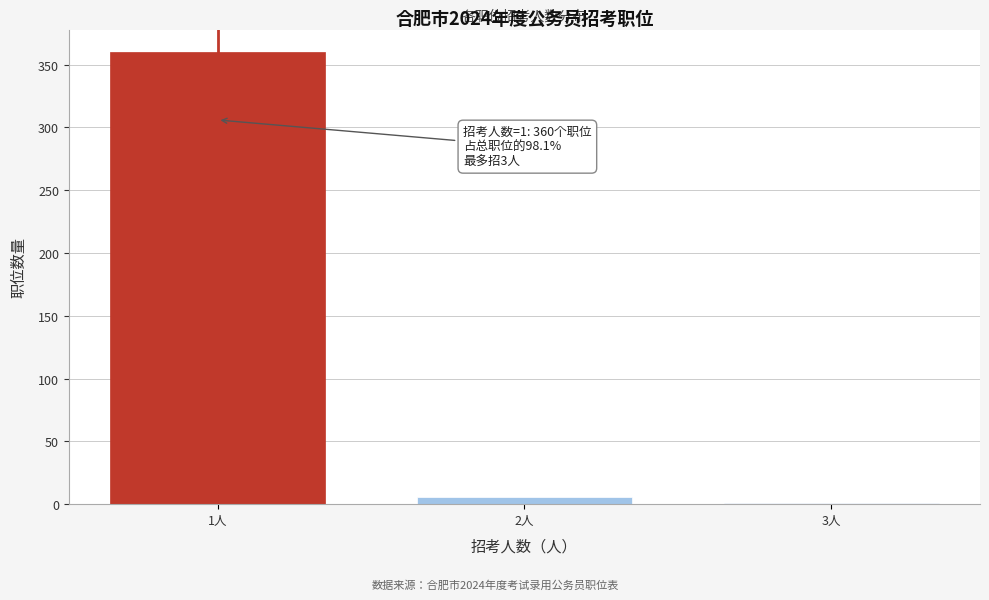

Reading left to right, list all the values displayed in this chart.

1人=360	2人=6	3人=1